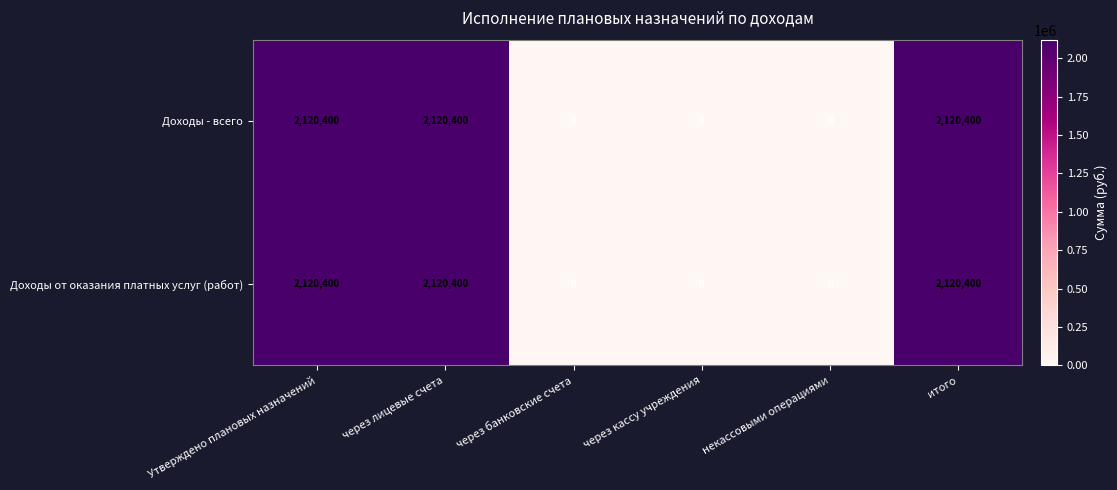

The Доходы от оказания платных услуг (работ) series shows 3297720 at итого. True or false?

False